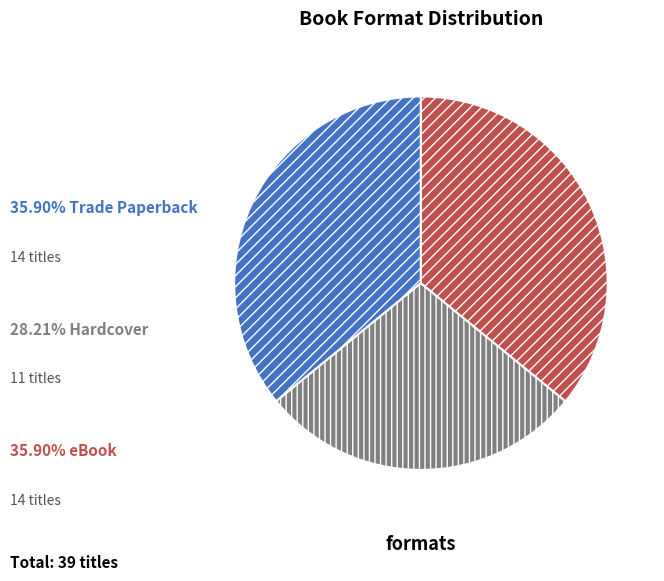

Does any single category account for the majority?

No